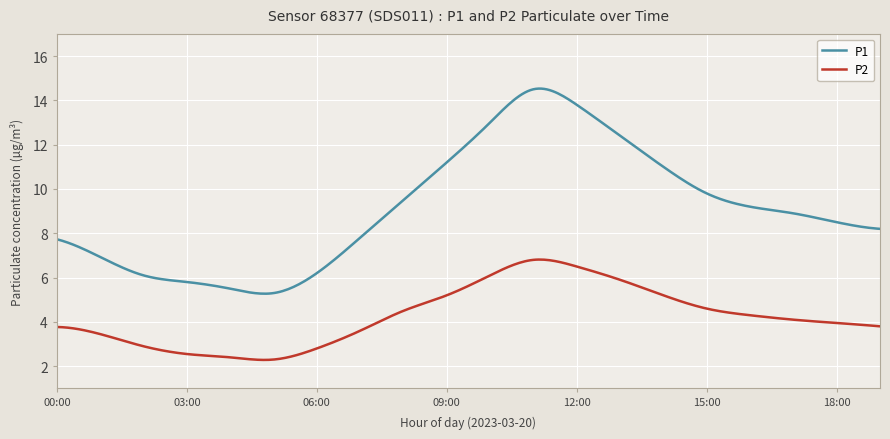

What is the difference between the maximum and minimum values in the P1 series?

9.3